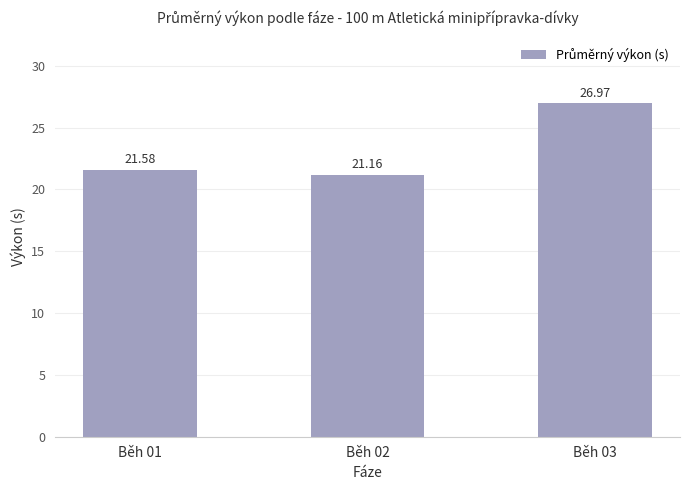

What is the minimum value shown in the chart?

21.2